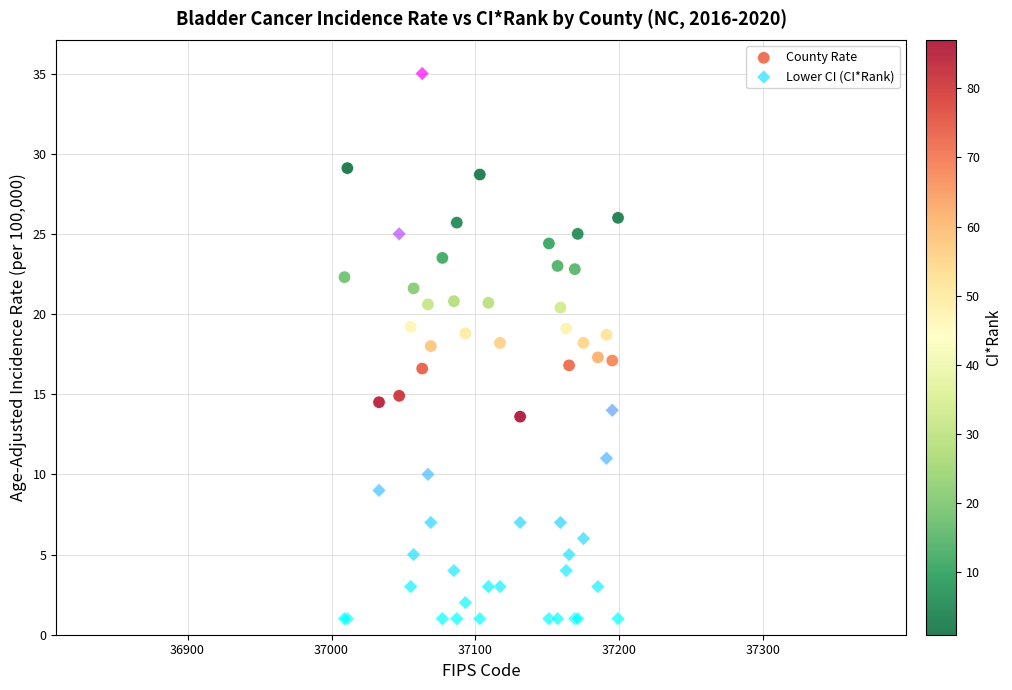

Which series contains the highest Y value?

Lower CI (CI*Rank)